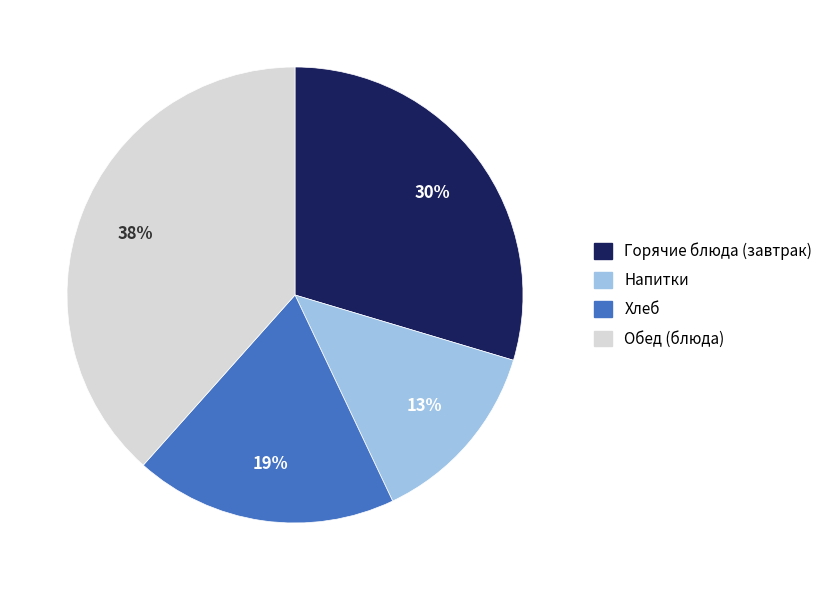

True or false: Хлеб accounts for 30% of the total.

False